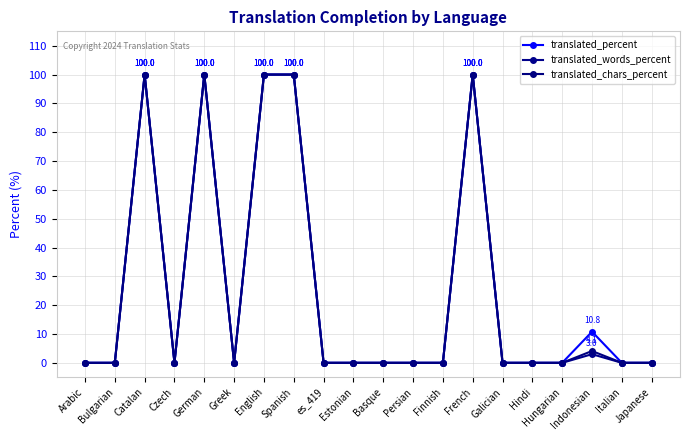

Reading left to right, list all the values displayed in this chart.

translated_percent: 0.0	0.0	100.0	0.0	100.0	0.0	100.0	100.0	0.0	0.0	0.0	0.0	0.0	100.0	0.0	0.0	0.0	10.8	0.0	0.0
translated_words_percent: 0.0	0.0	100.0	0.0	100.0	0.0	100.0	100.0	0.0	0.0	0.0	0.0	0.0	100.0	0.0	0.0	0.0	3.0	0.0	0.0
translated_chars_percent: 0.0	0.0	100.0	0.0	100.0	0.0	100.0	100.0	0.0	0.0	0.0	0.0	0.0	100.0	0.0	0.0	0.0	4.1	0.0	0.0